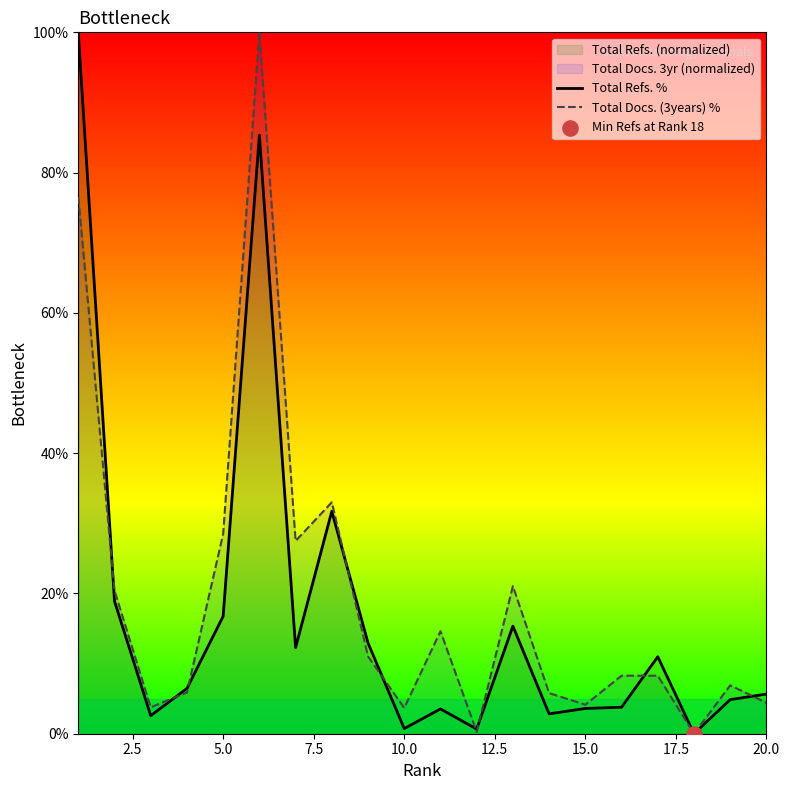

Which series has the largest total across all categories?

Total Docs. (3years) %